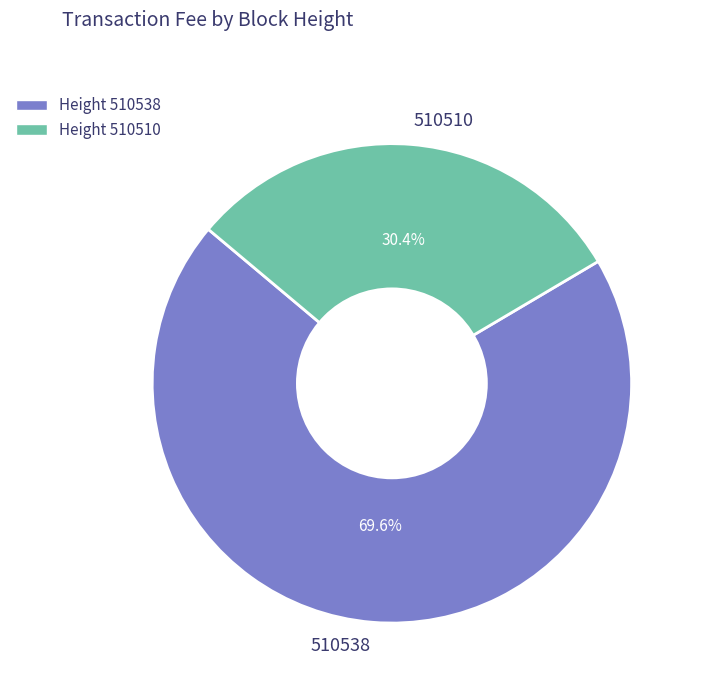

Does 510538 account for over 50% of the chart?

Yes